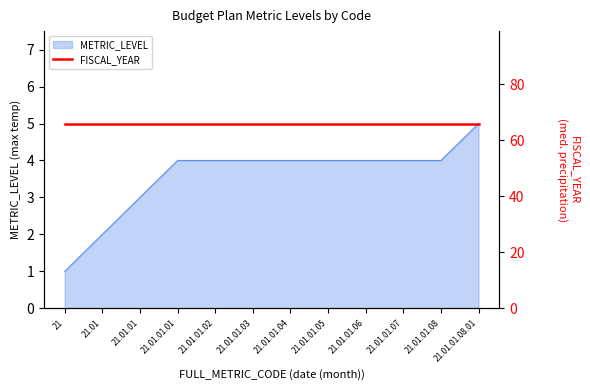

Reading left to right, list all the values displayed in this chart.

1	2	3	4	4	4	4	4	4	4	4	5